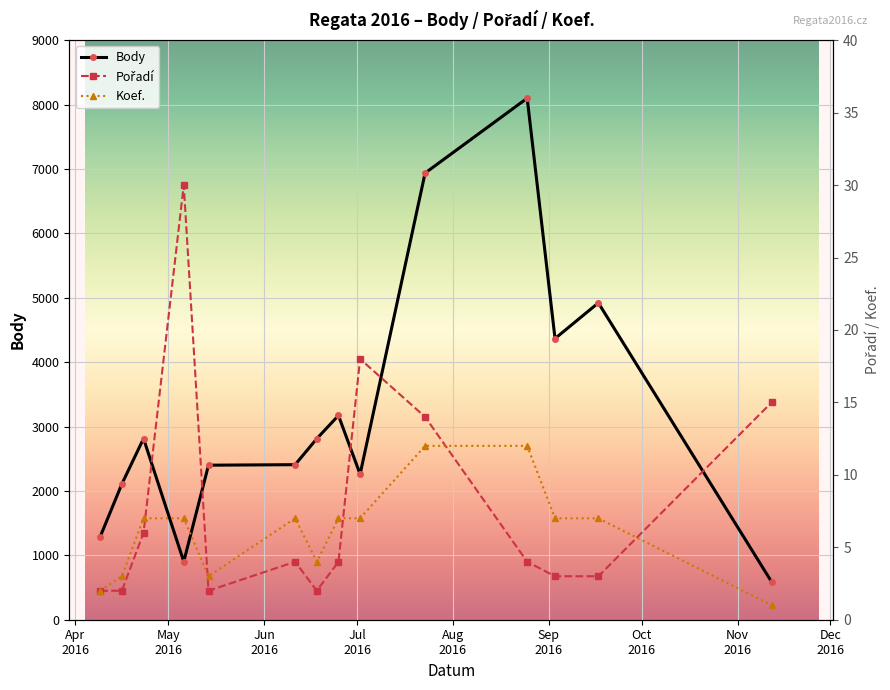

In Body, how many points are lower than both neighbors (excluding endpoints)?

3